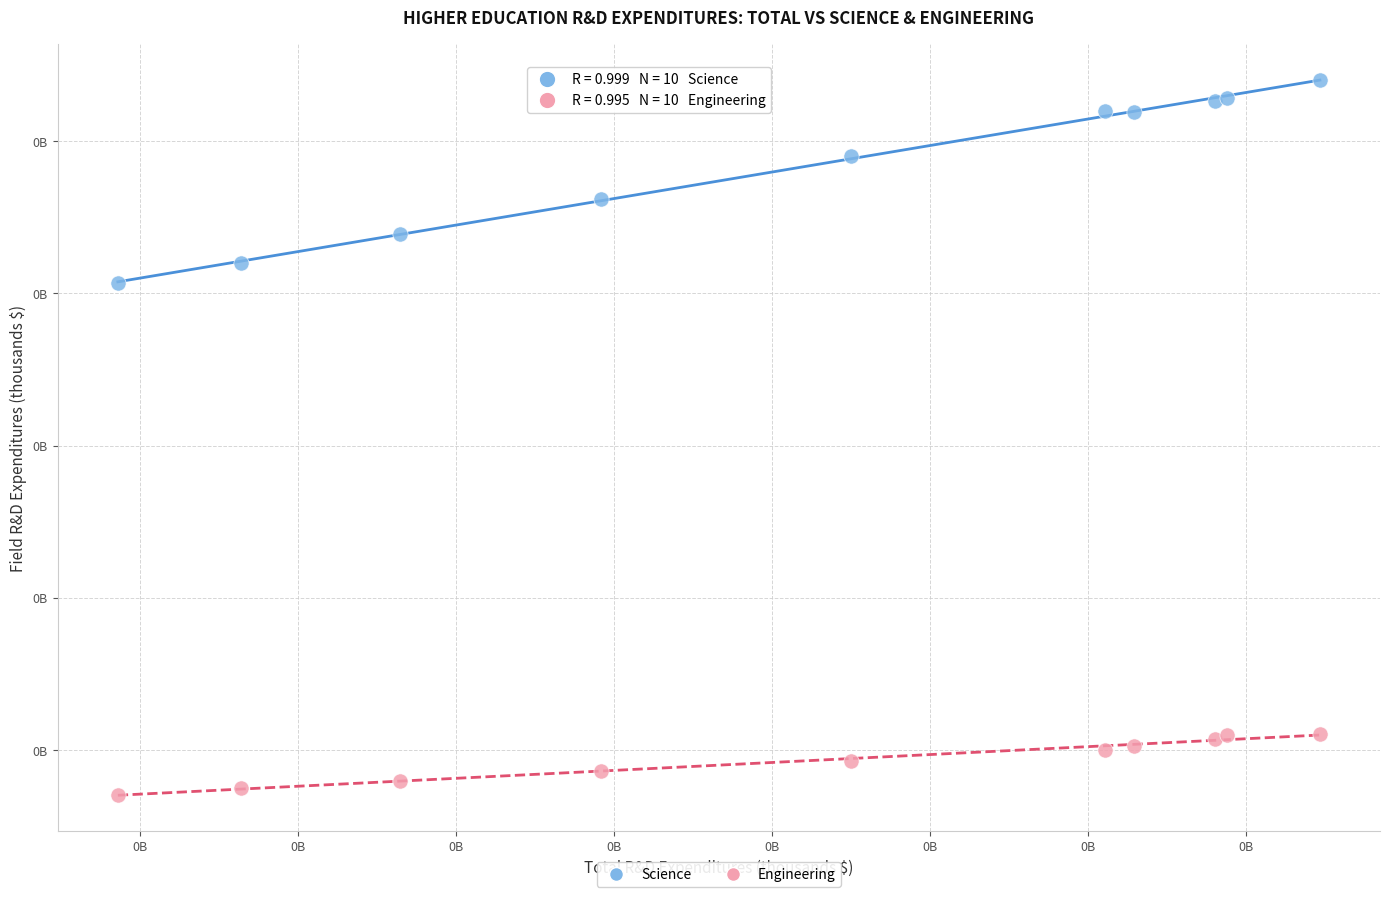

Which series has the widest spread of Y values?

Science